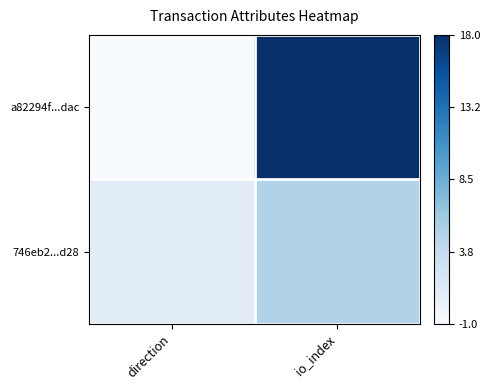

Reading left to right, what are all the values shown in this chart?

a82294f...dac: direction=0.0	io_index=1.0
746eb2...d28: direction=0.1	io_index=0.3